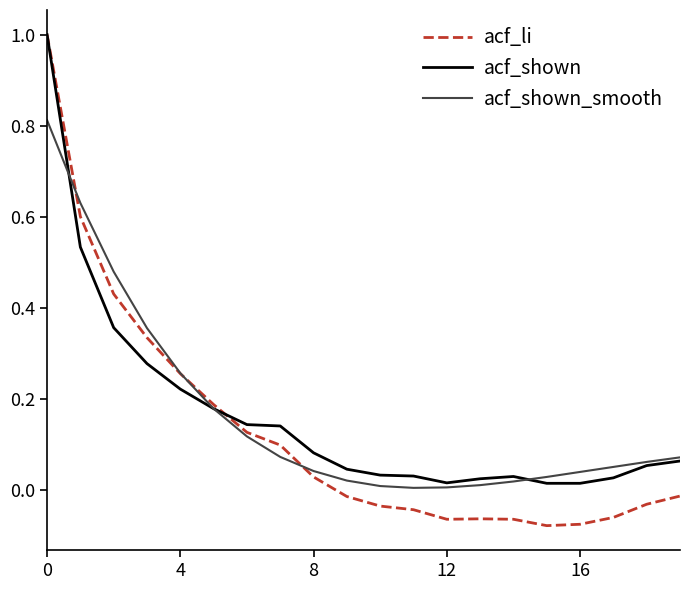

Which series has the widest spread of values?

acf_li